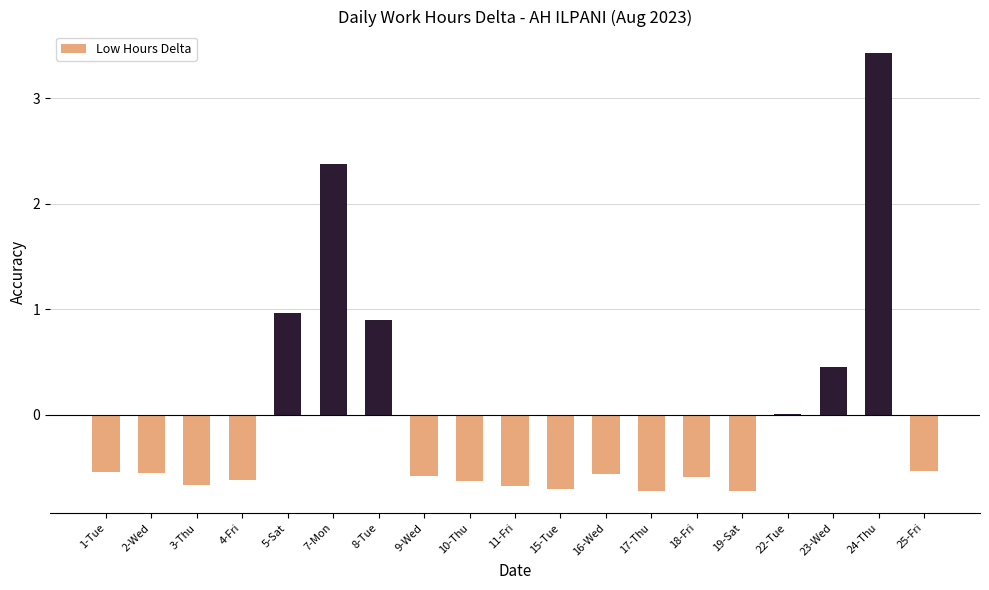

What is the sum of the values at 15-Tue and 25-Fri?

-1.2